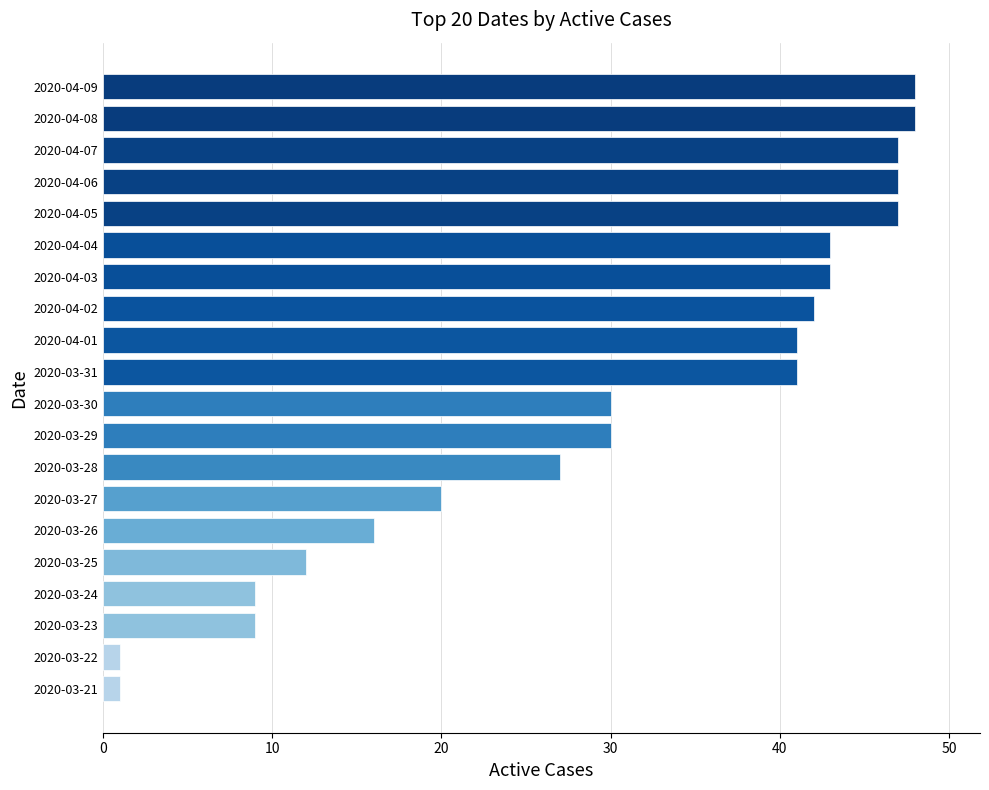

What is the sum of all values?

602